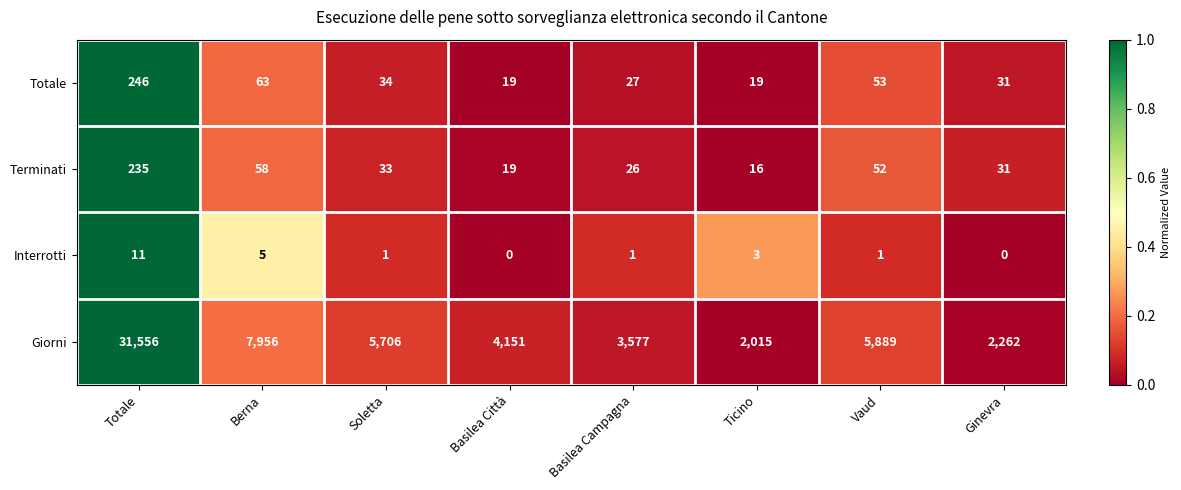

How many data points does each series have?

8